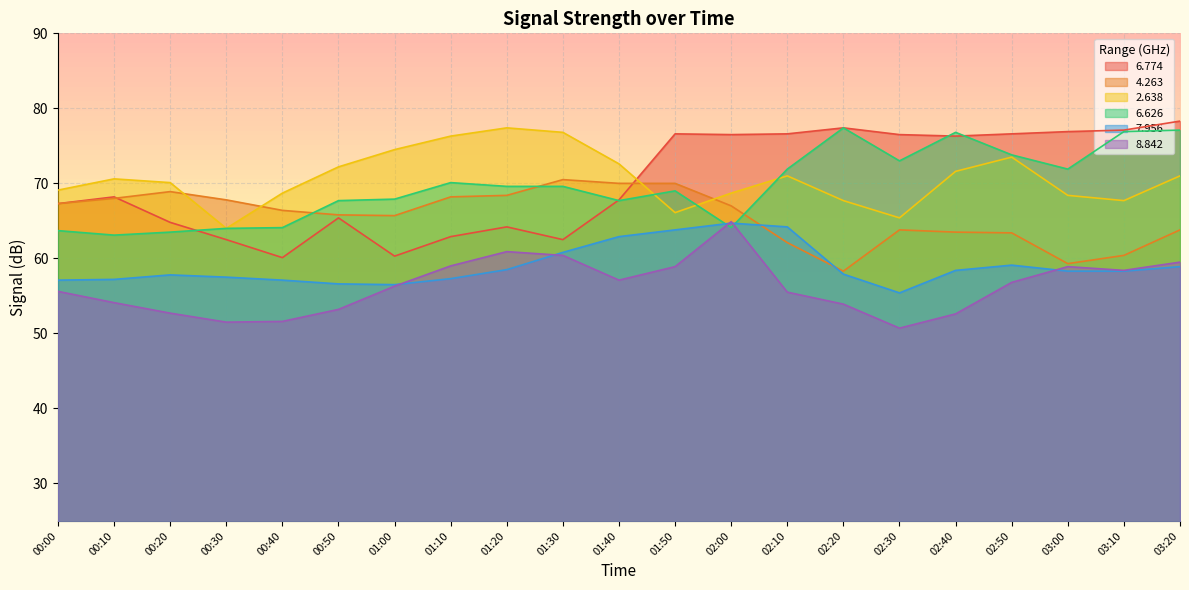

Reading left to right, list all the values displayed in this chart.

  6.774: 67.3	68.2	64.8	62.5	60.1	65.4	60.3	62.9	64.2	62.5	67.8	76.6	76.5	76.6	77.4	76.5	76.3	76.6	76.9	77.1	78.3
  4.263: 67.3	68.0	68.9	67.8	66.4	65.8	65.7	68.2	68.4	70.5	70.0	70.0	67.0	62.1	58.3	63.8	63.5	63.4	59.3	60.4	63.8
  2.638: 69.1	70.6	70.1	64.0	68.7	72.2	74.5	76.3	77.4	76.8	72.6	66.1	68.7	71.0	67.7	65.4	71.6	73.5	68.4	67.7	71.0
  6.626: 63.7	63.1	63.5	64.0	64.1	67.7	67.9	70.1	69.6	69.6	67.7	69.0	64.1	71.9	77.4	73.0	76.8	73.8	71.9	76.9	77.1
  7.956: 57.1	57.2	57.8	57.5	57.1	56.6	56.5	57.3	58.5	60.8	62.9	63.8	64.7	64.2	57.9	55.4	58.4	59.1	58.3	58.3	58.9
  8.842: 55.6	54.1	52.7	51.5	51.6	53.2	56.3	59.0	60.9	60.4	57.1	58.9	64.9	55.5	53.9	50.7	52.6	56.8	58.9	58.4	59.5